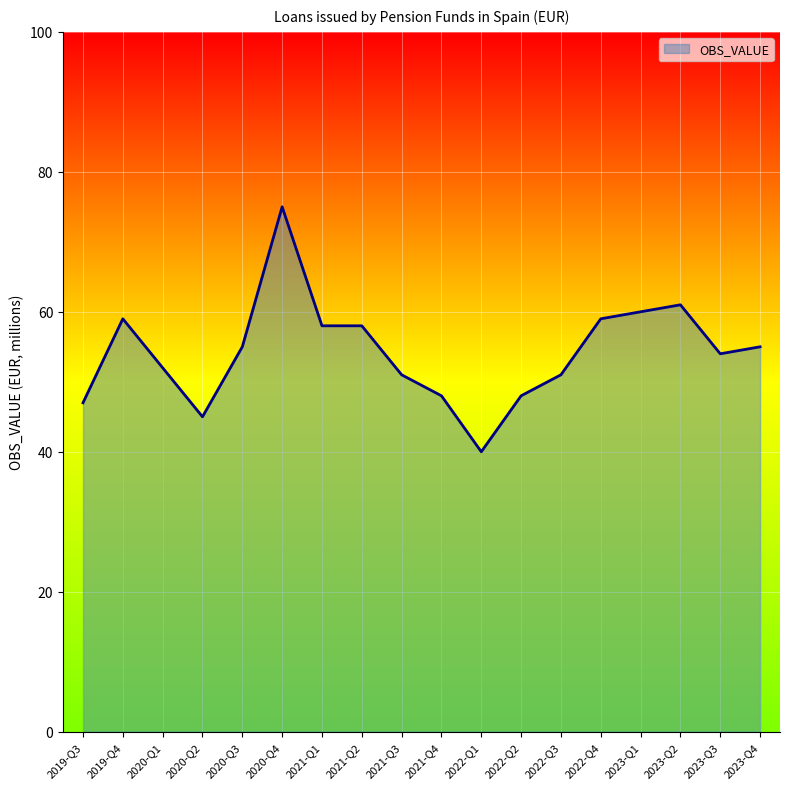

What position from the right is 2021-Q1?

12